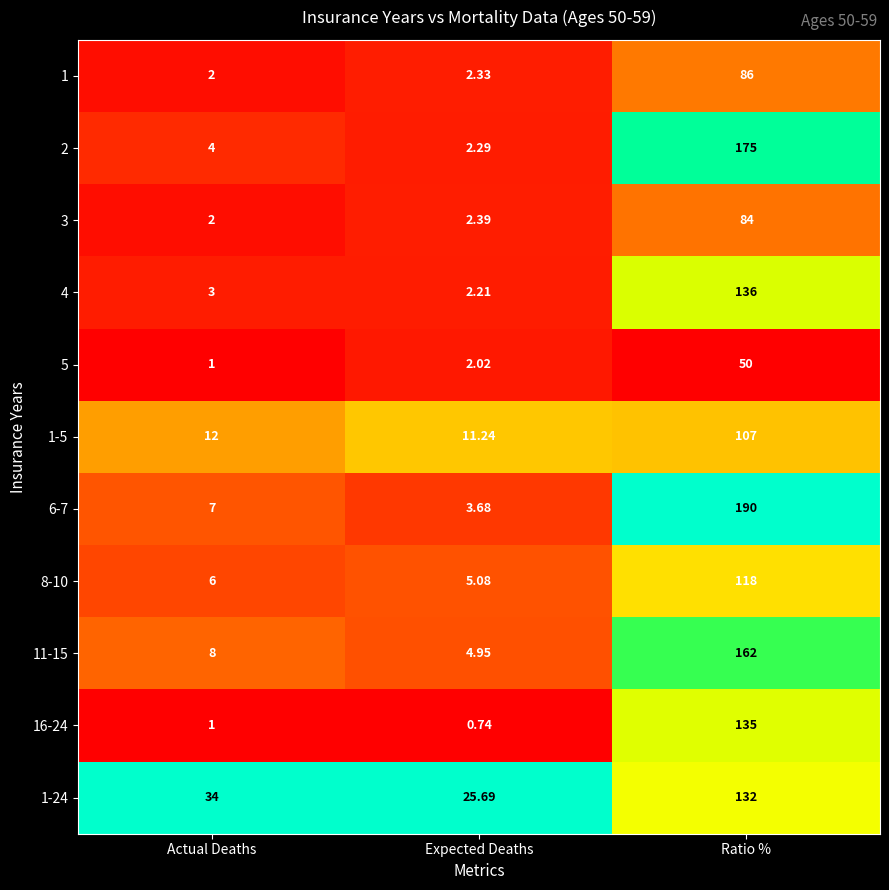

Which series has the largest total across all categories?

6-7